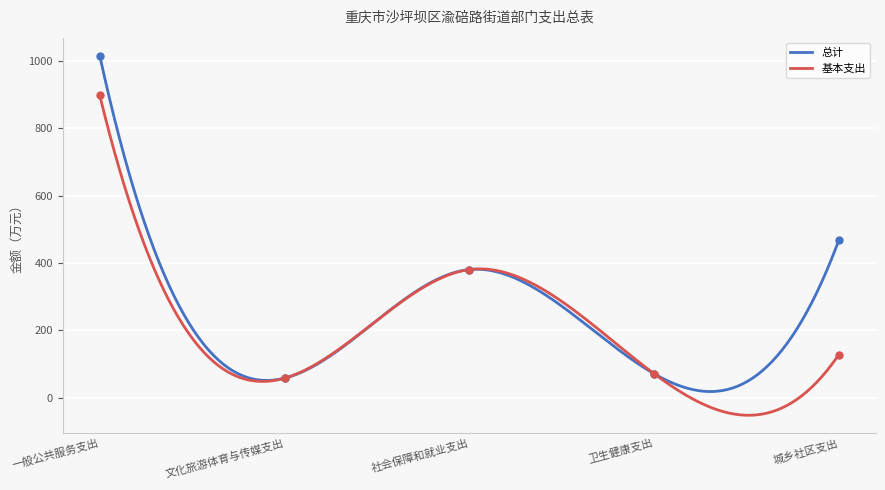

At how many categories does at least one series exceed 194?

3